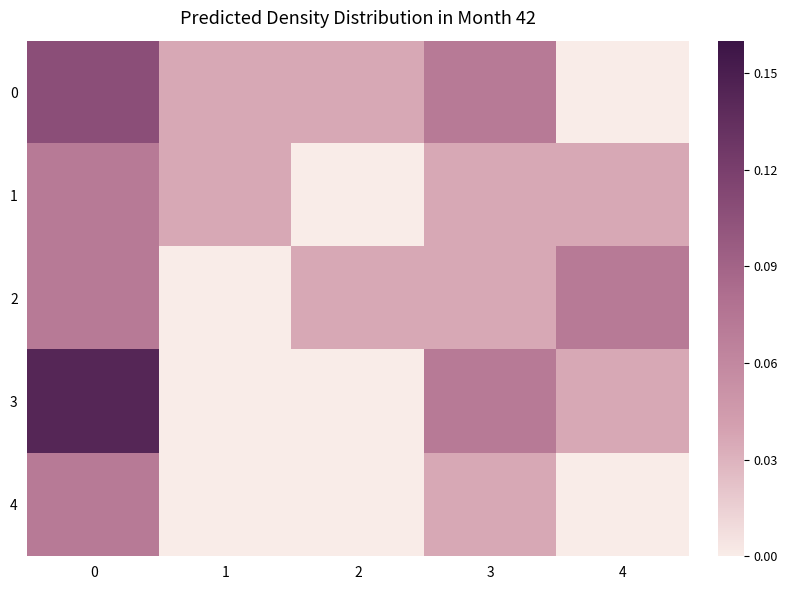

Reading left to right, what are all the values shown in this chart?

0: 0=0.1	1=0.0	2=0.0	3=0.1	4=0.0
1: 0=0.1	1=0.0	2=0.0	3=0.0	4=0.0
2: 0=0.1	1=0.0	2=0.0	3=0.0	4=0.1
3: 0=0.1	1=0.0	2=0.0	3=0.1	4=0.0
4: 0=0.1	1=0.0	2=0.0	3=0.0	4=0.0